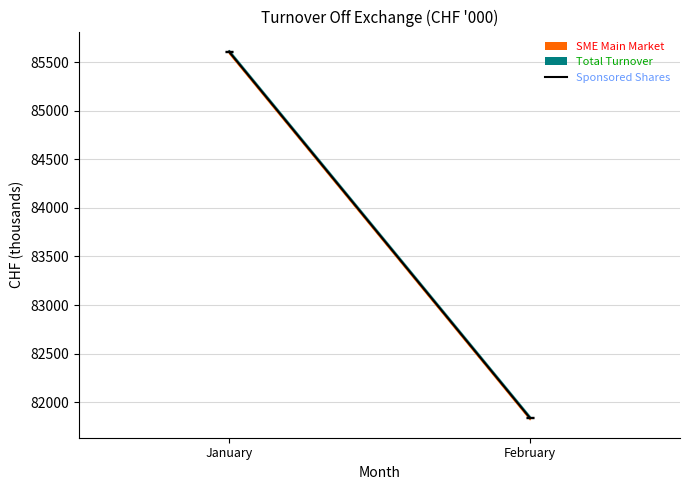

How many values are below 85607?

1